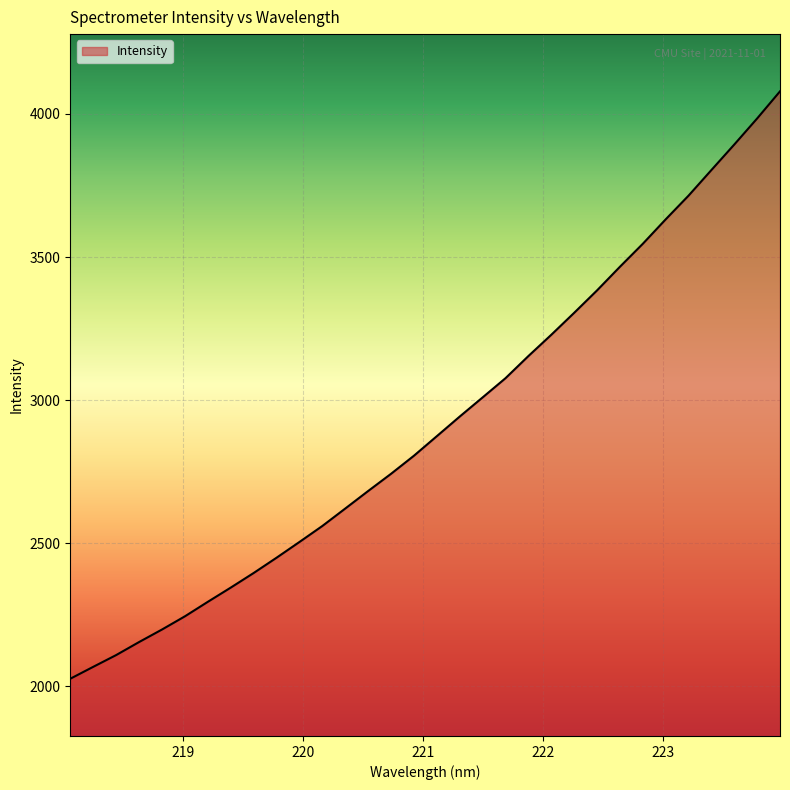

True or false: the data has more than 2 interior local peaks.

False